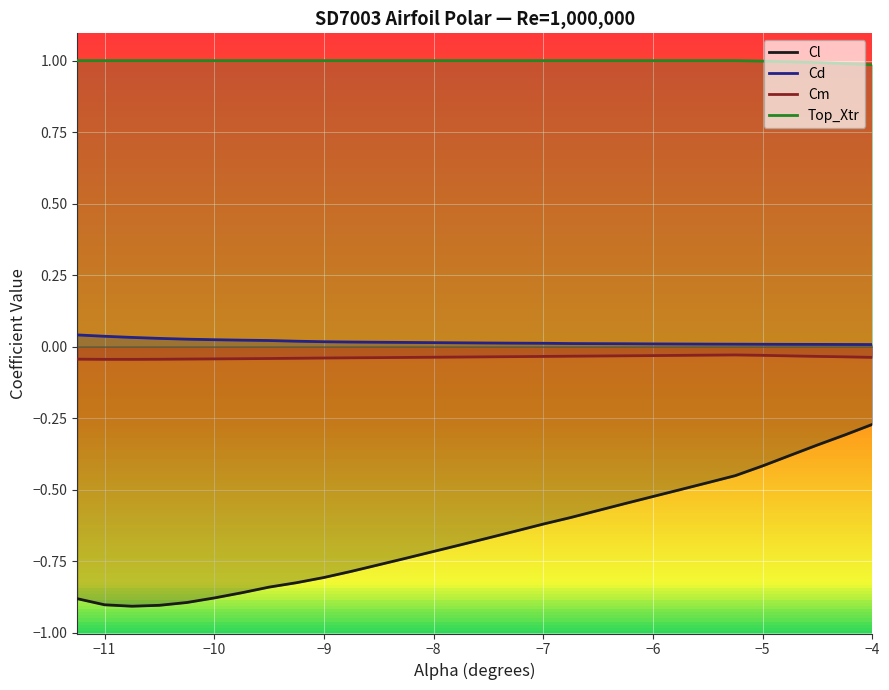

Is the value of Cm at −4 greater than the value of Cl at −5?

Yes